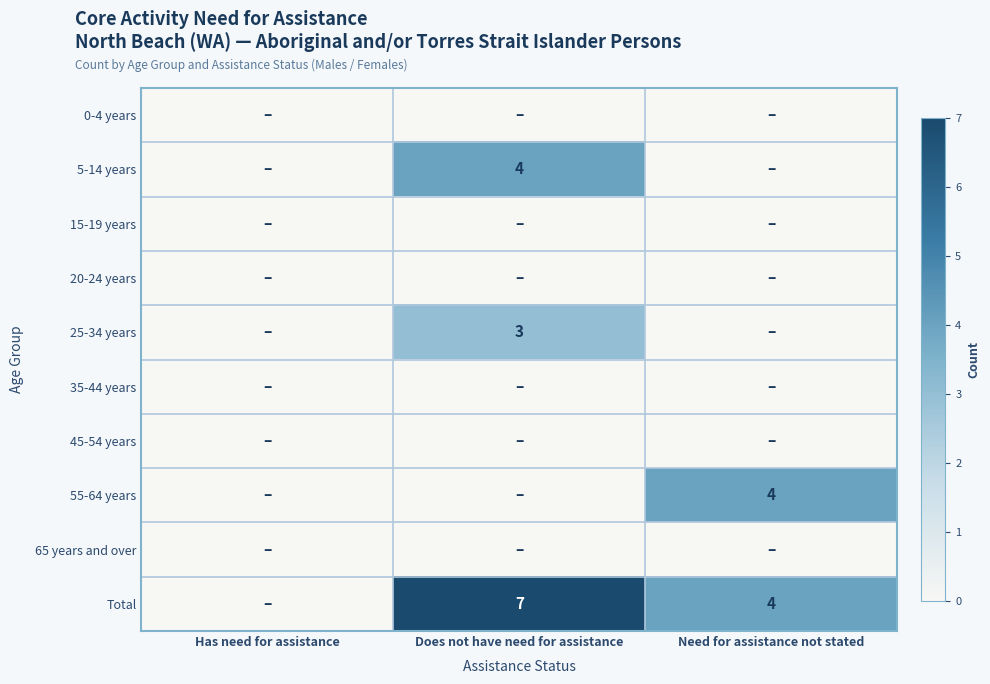

How many distinct data groups are displayed?

10